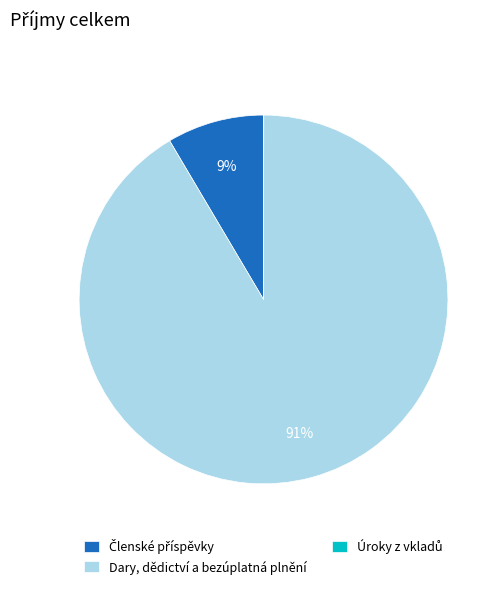

To the nearest percent, what is the average slice percentage?

33%